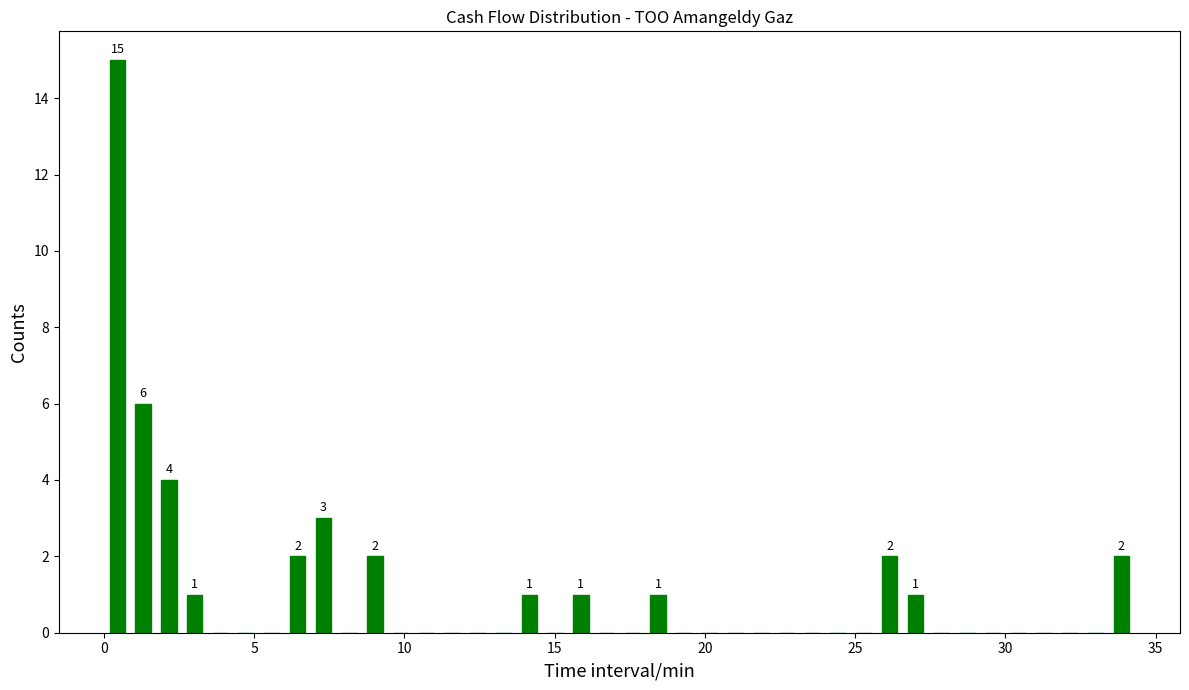

Around what value on the x-axis is the tallest bar? Give the approximate position of its centre, as read against the axis.

0.5